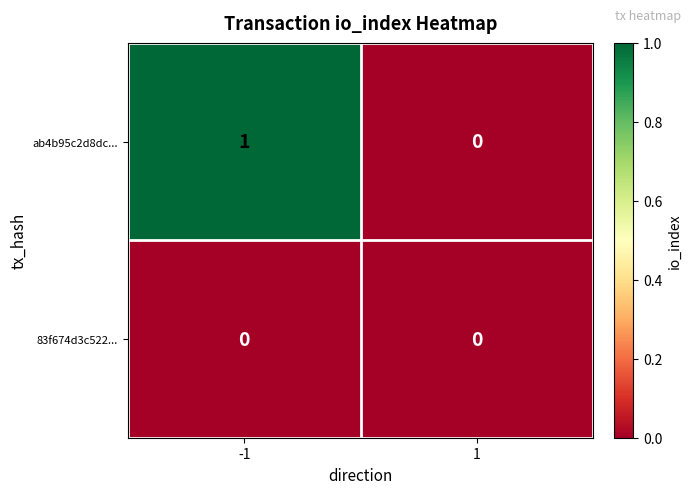

Reading left to right, transcribe all the data shown in this chart.

ab4b95c2d8dc...: -1=1	1=0
83f674d3c522...: -1=0	1=0